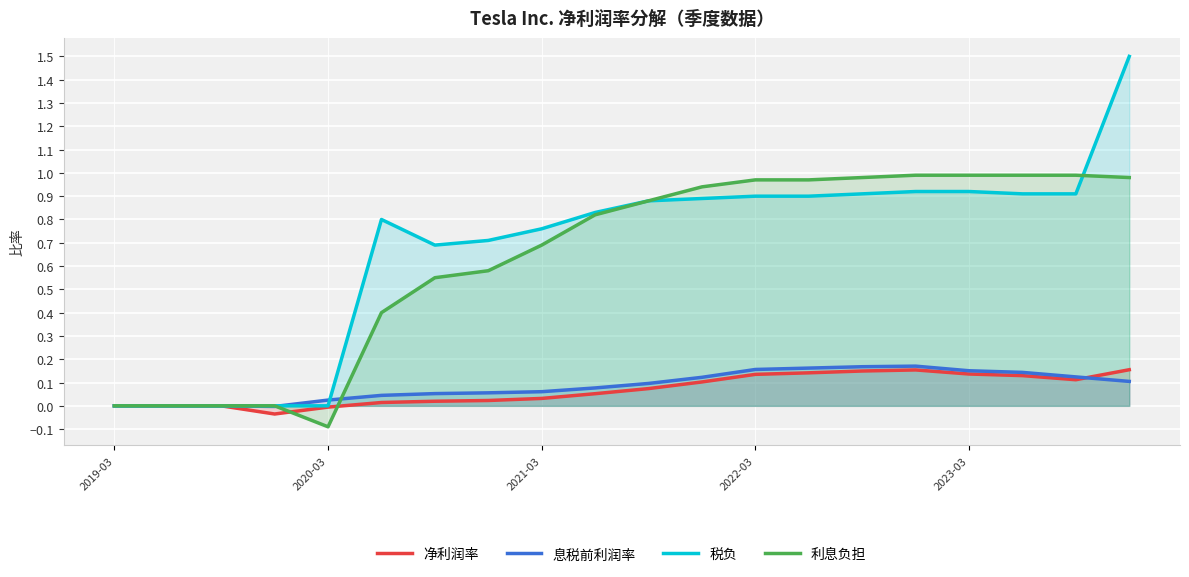

List the series in order of their peak value, highest first.

税负, 利息负担, 息税前利润率, 净利润率